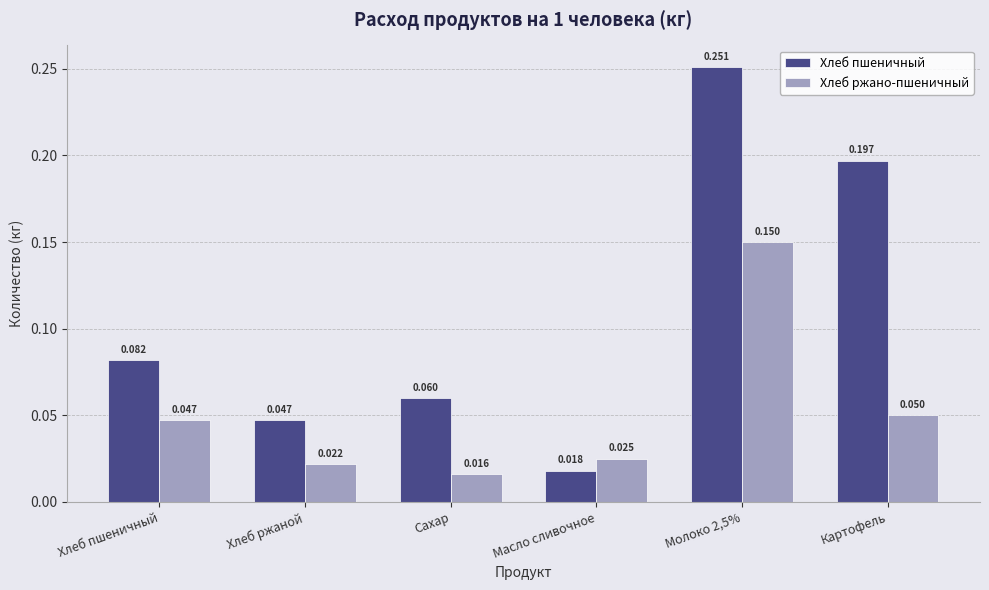

How many data points does each series have?

6